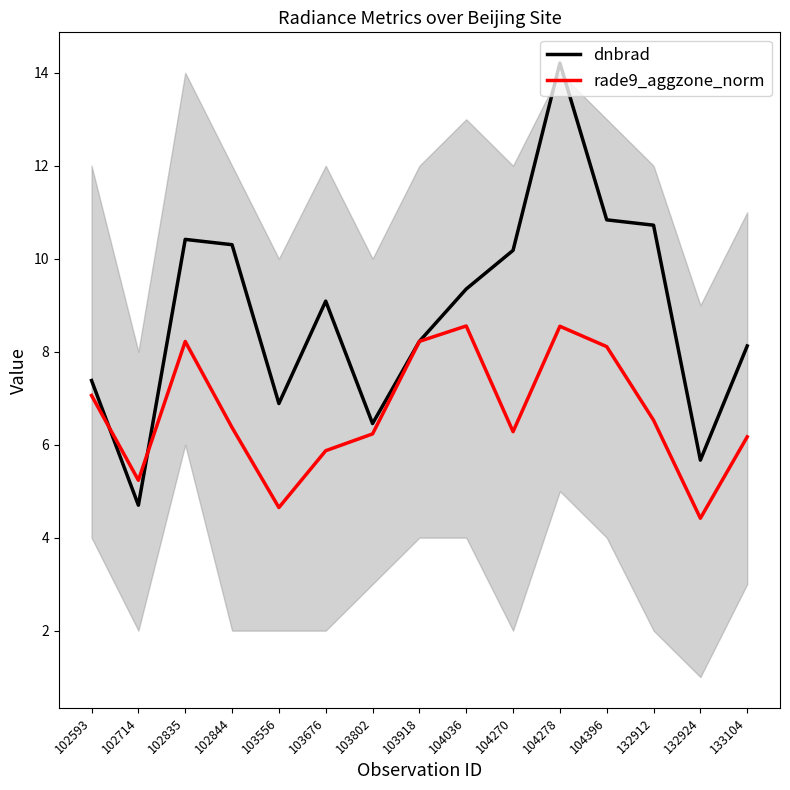

What is the minimum value shown in the chart?

4.4